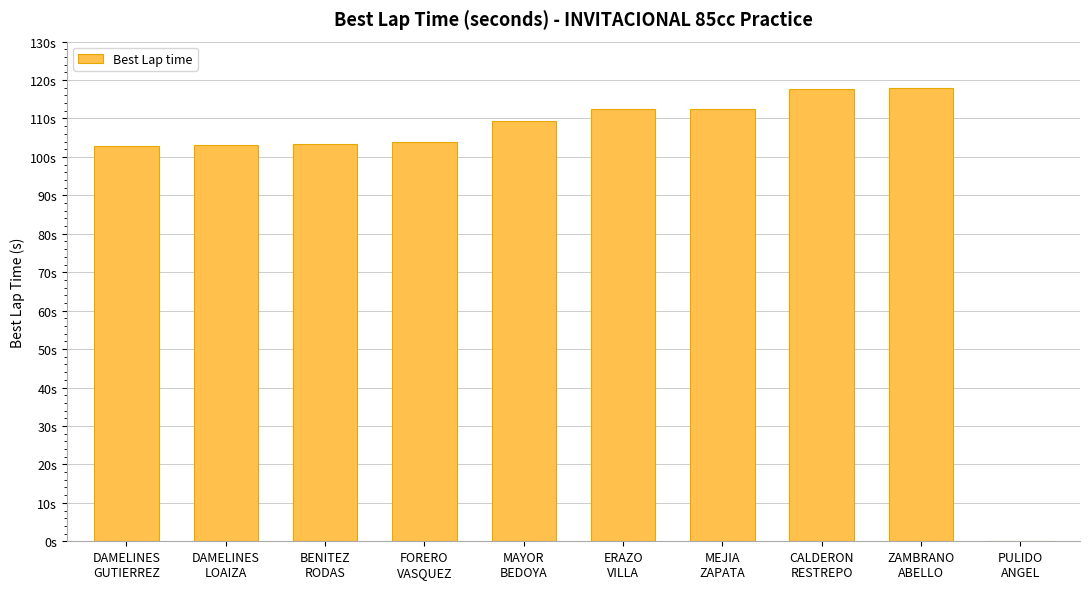

How many values are below 109?

5